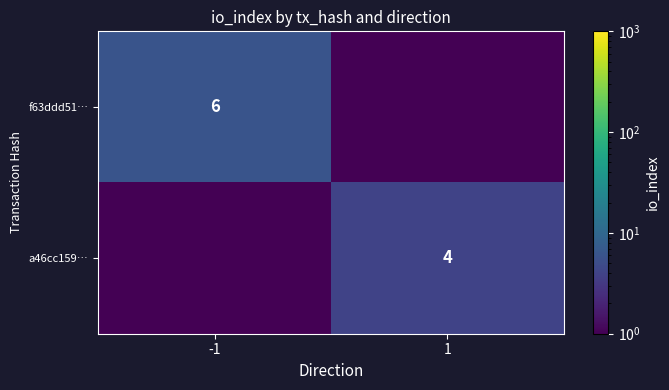

The f63ddd51… series shows 2.5 at -1. True or false?

False